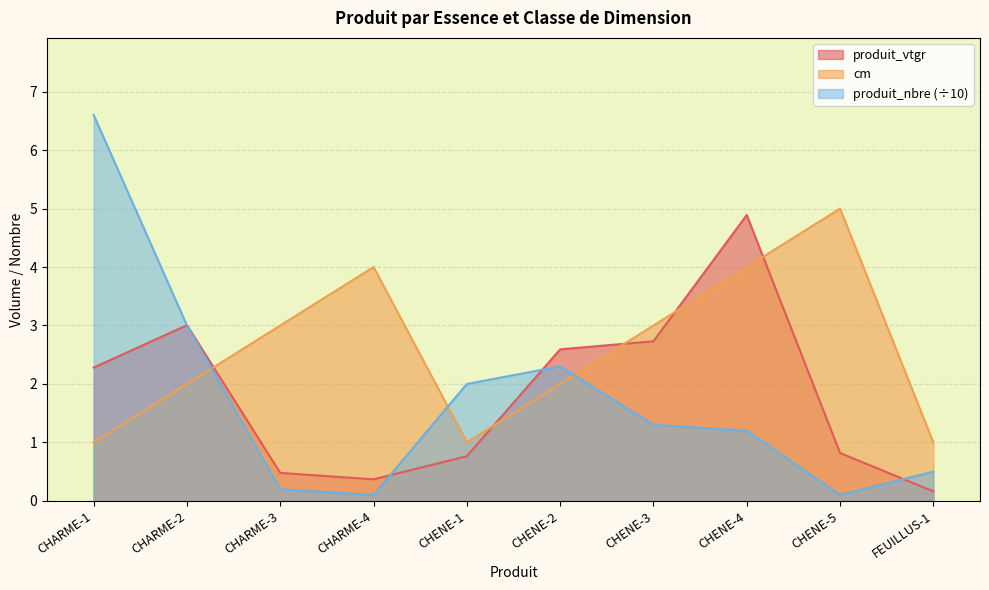

True or false: cm has a value of 1.0 at CHENE-1.

True